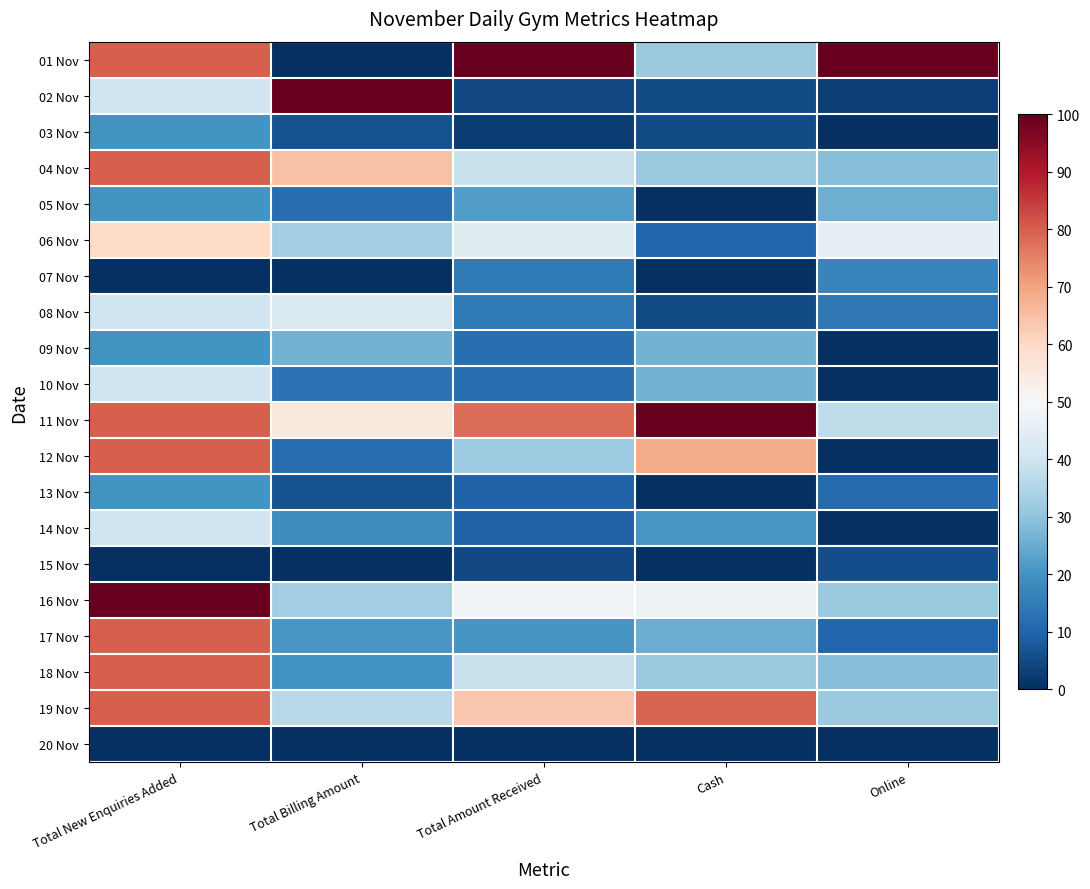

What is the spread (max minus min) of values at Total Billing Amount?

100.0